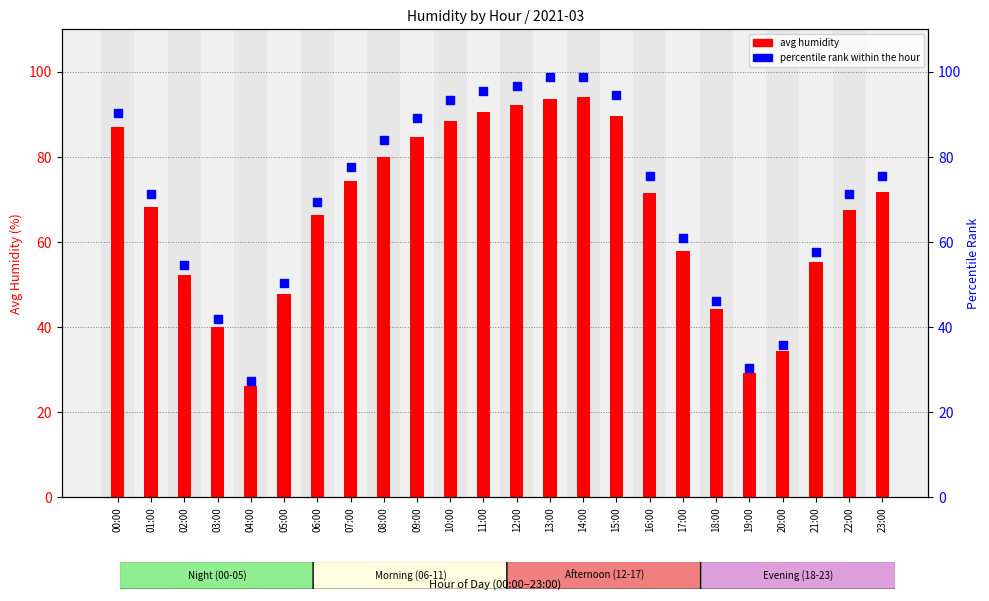

Is the value of percentile rank at 20:00 greater than the value of avg humidity at 02:00?

No